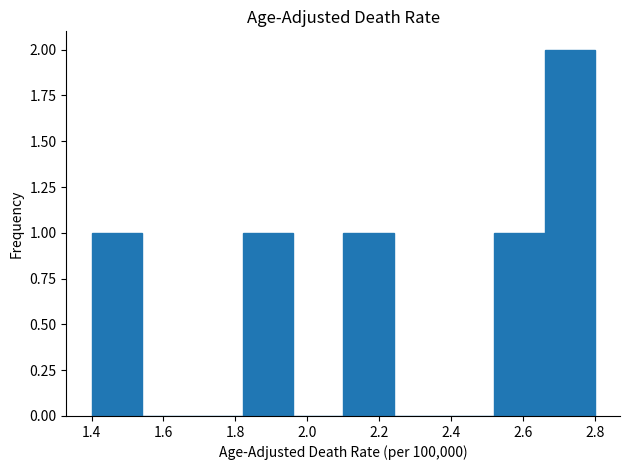

Reading left to right, transcribe this chart: for each bar, give the range it covers on the x-axis and its height. The values are not printed on the chart, so give them approximately, as read against the axis.

1.40 to 1.54: 1
1.54 to 1.68: 0
1.68 to 1.82: 0
1.82 to 1.96: 1
1.96 to 2.10: 0
2.10 to 2.24: 1
2.24 to 2.38: 0
2.38 to 2.52: 0
2.52 to 2.66: 1
2.66 to 2.80: 2